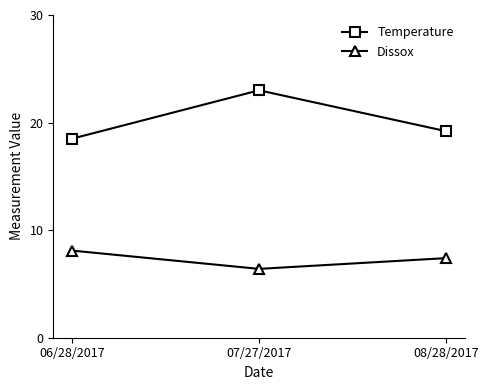

What is the total value across all series at 08/28/2017?

26.6